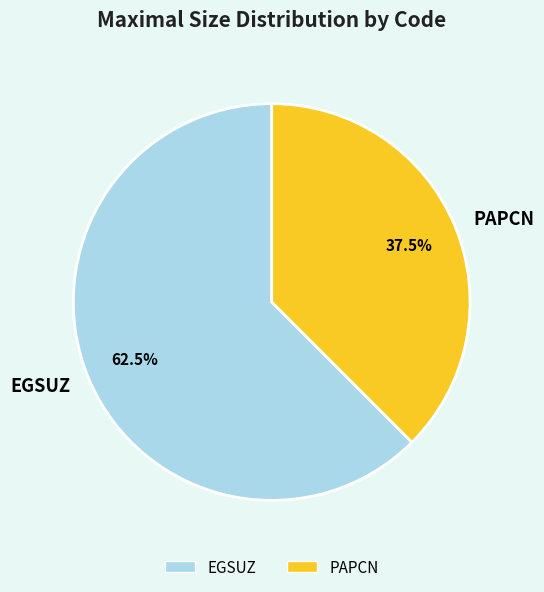

Rank the categories by value from lowest to highest.

PAPCN, EGSUZ